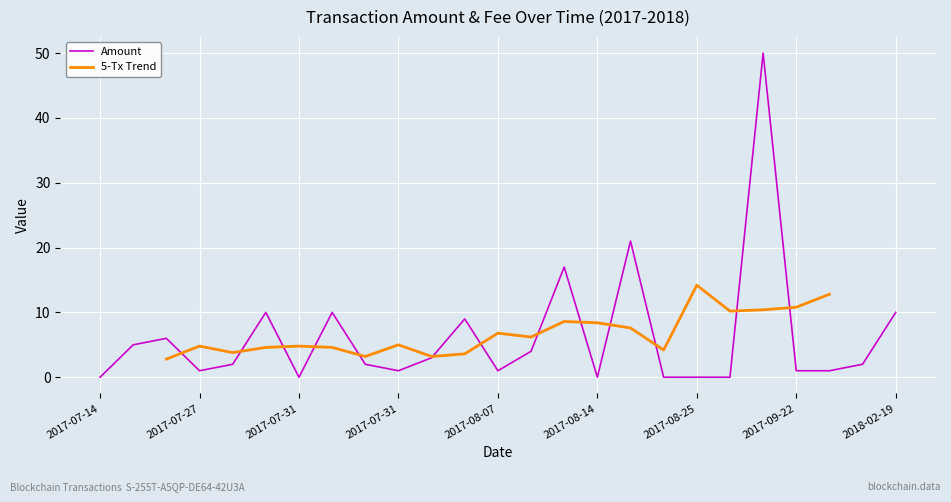

How many data points does each series have?

25